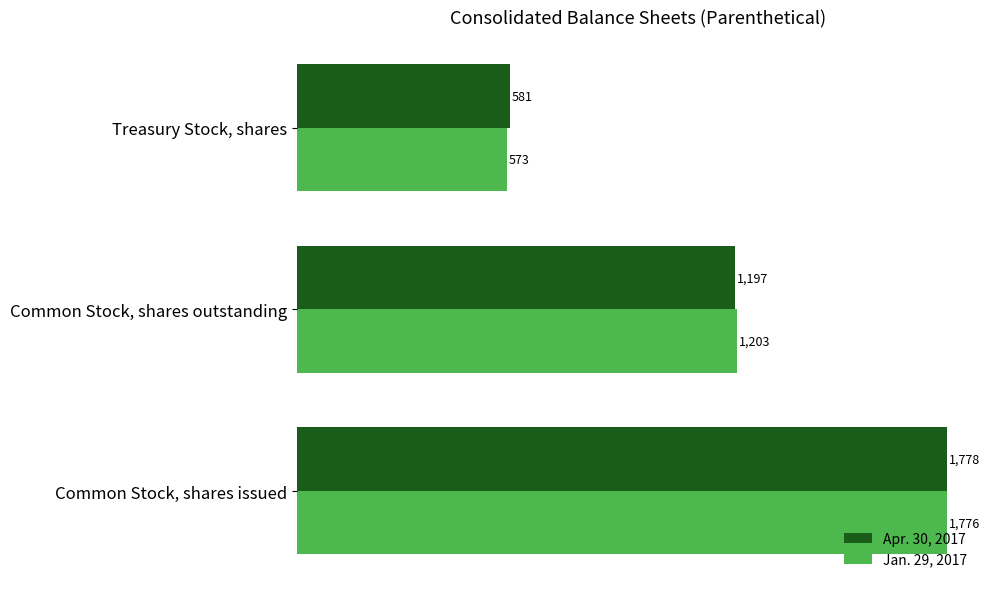

At which label is Jan. 29, 2017 closest to 1174?

Common Stock, shares outstanding